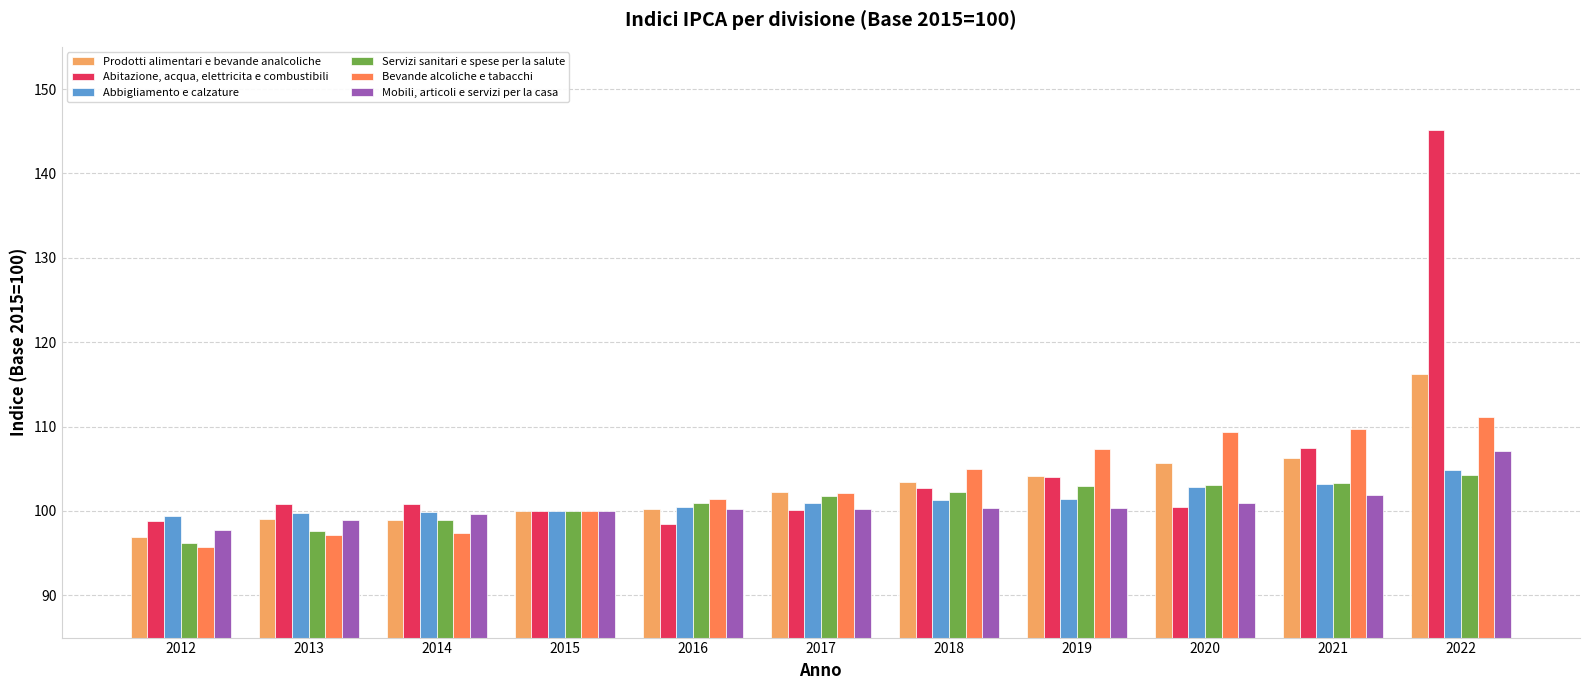

Are the bars horizontal?

No